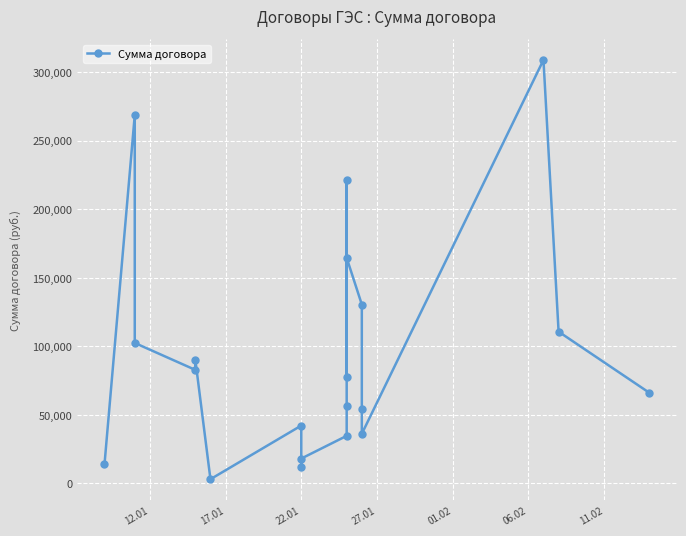

What is the sum of all values?

1895388.7